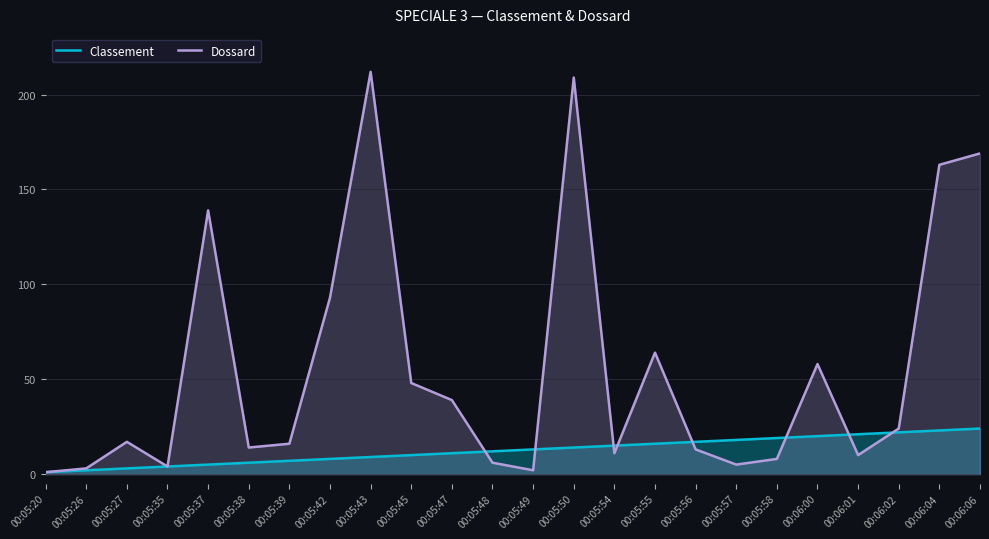

Reading right to left, what are all the values shown in this chart?

Classement: 00:06:06=24	00:06:04=23	00:06:02=22	00:06:01=21	00:06:00=20	00:05:58=19	00:05:57=18	00:05:56=17	00:05:55=16	00:05:54=15	00:05:50=14	00:05:49=13	00:05:48=12	00:05:47=11	00:05:45=10	00:05:43=9	00:05:42=8	00:05:39=7	00:05:38=6	00:05:37=5	00:05:35=4	00:05:27=3	00:05:26=2	00:05:20=1
Dossard: 00:06:06=169	00:06:04=163	00:06:02=24	00:06:01=10	00:06:00=58	00:05:58=8	00:05:57=5	00:05:56=13	00:05:55=64	00:05:54=11	00:05:50=209	00:05:49=2	00:05:48=6	00:05:47=39	00:05:45=48	00:05:43=212	00:05:42=93	00:05:39=16	00:05:38=14	00:05:37=139	00:05:35=4	00:05:27=17	00:05:26=3	00:05:20=1